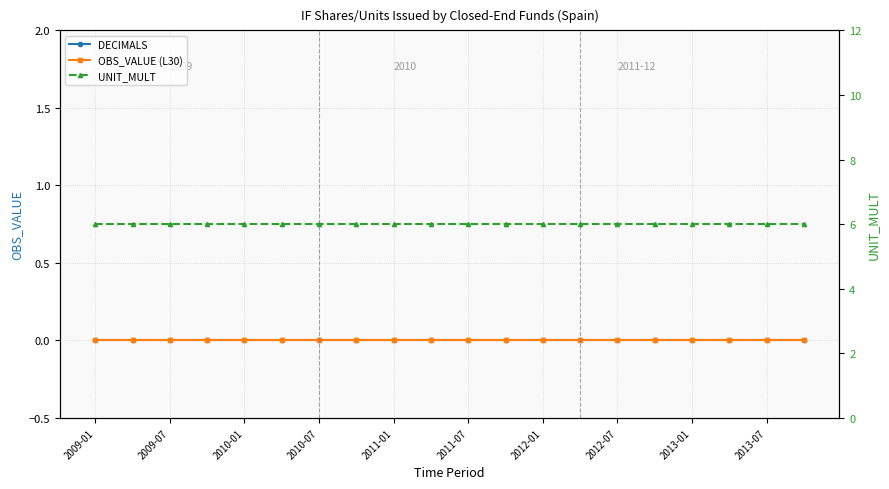

Reading left to right, transcribe all the data shown in this chart.

DECIMALS: 0	0	0	0	0	0	0	0	0	0	0	0	0	0	0	0	0	0	0	0
OBS_VALUE (L30): 0	0	0	0	0	0	0	0	0	0	0	0	0	0	0	0	0	0	0	0
UNIT_MULT: 6	6	6	6	6	6	6	6	6	6	6	6	6	6	6	6	6	6	6	6